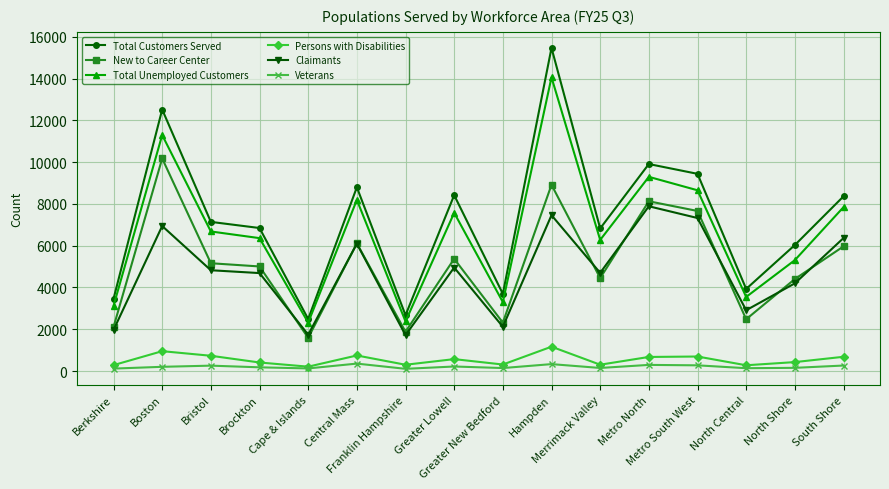

What is the average value of the Total Customers Served series?

7251